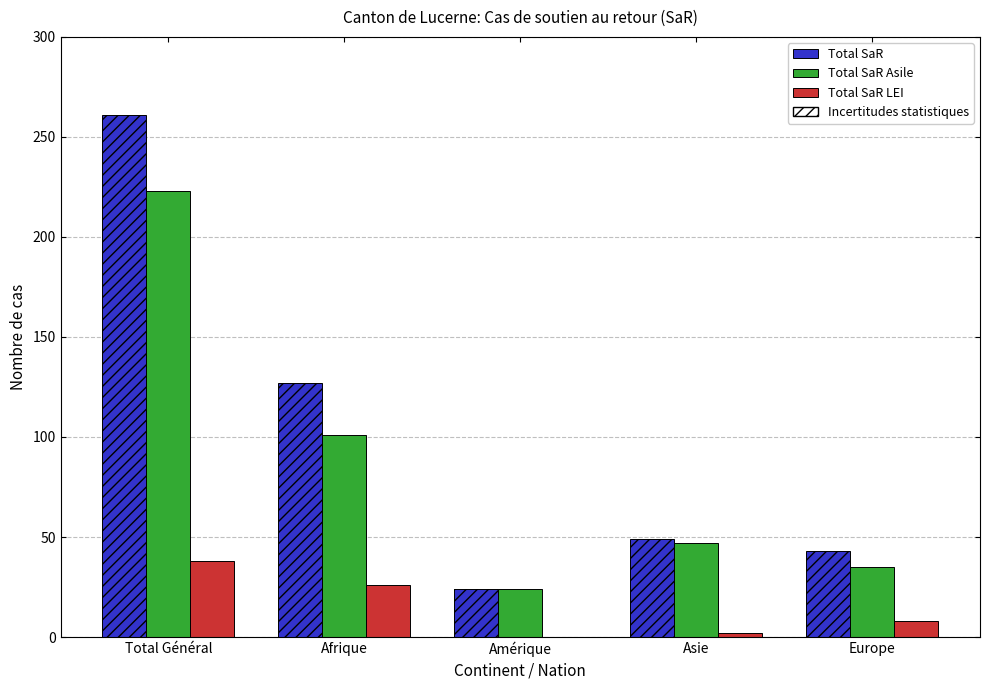

True or false: Total SaR LEI has a value of 60 at Total Général.

False